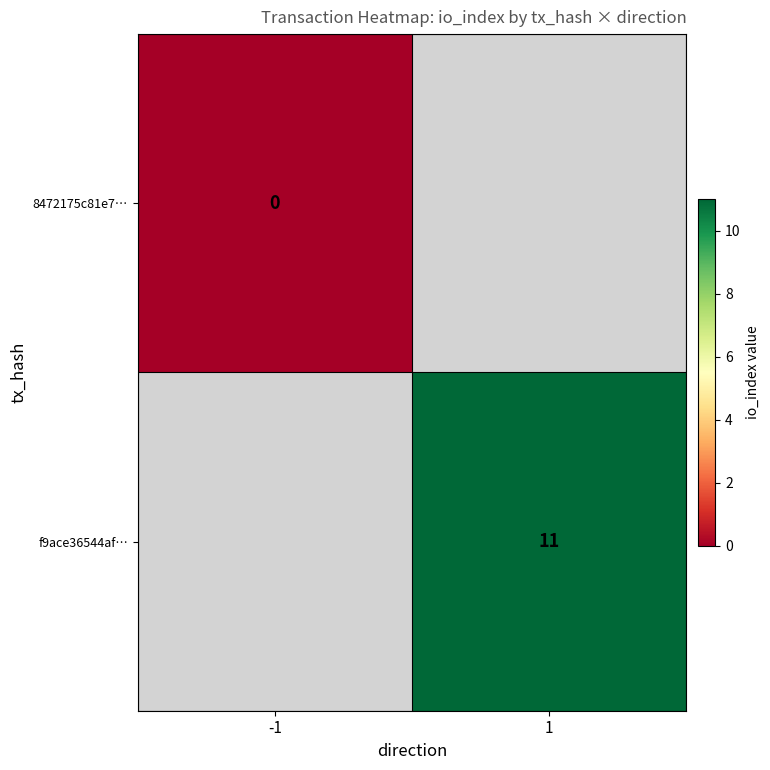

The value of f9ace36544af… at 1 is 5. True or false?

False